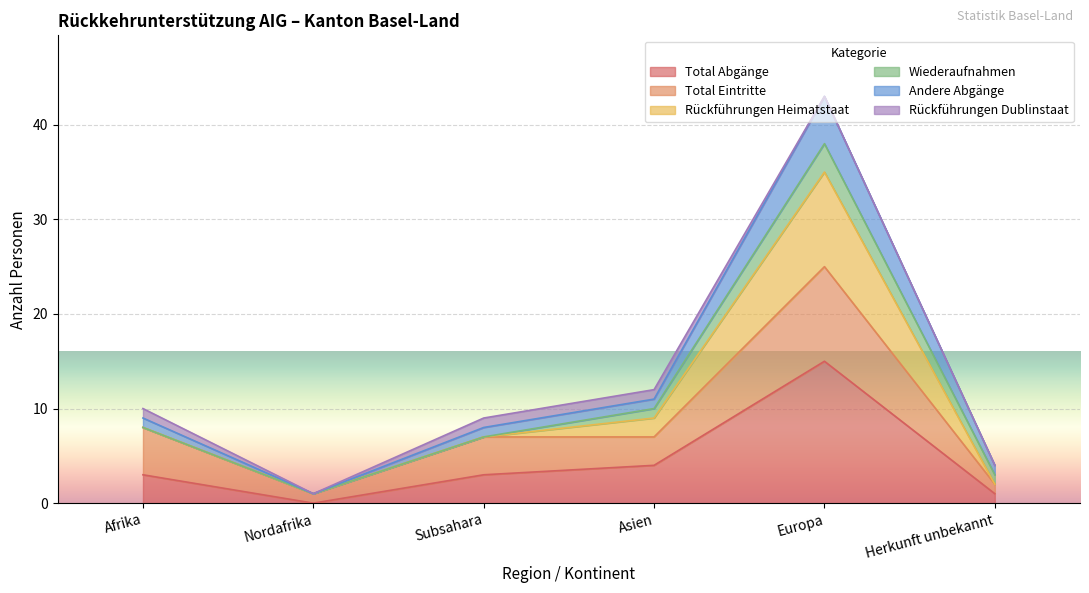

What position from the left is Nordafrika?

2